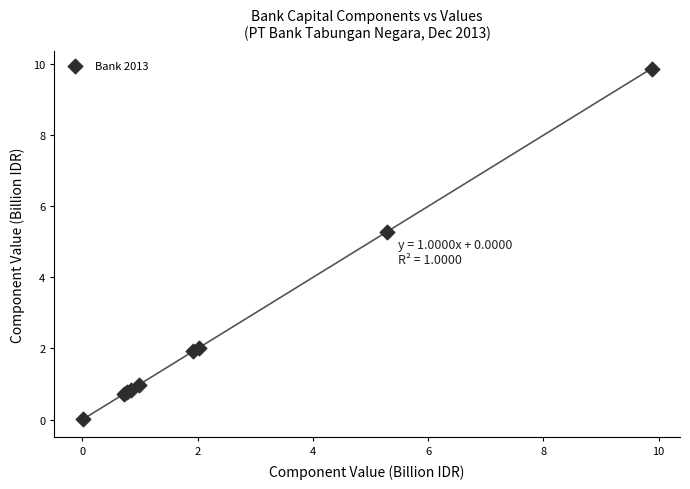

What Y value in the scatter plot is closest to 4?

5.3